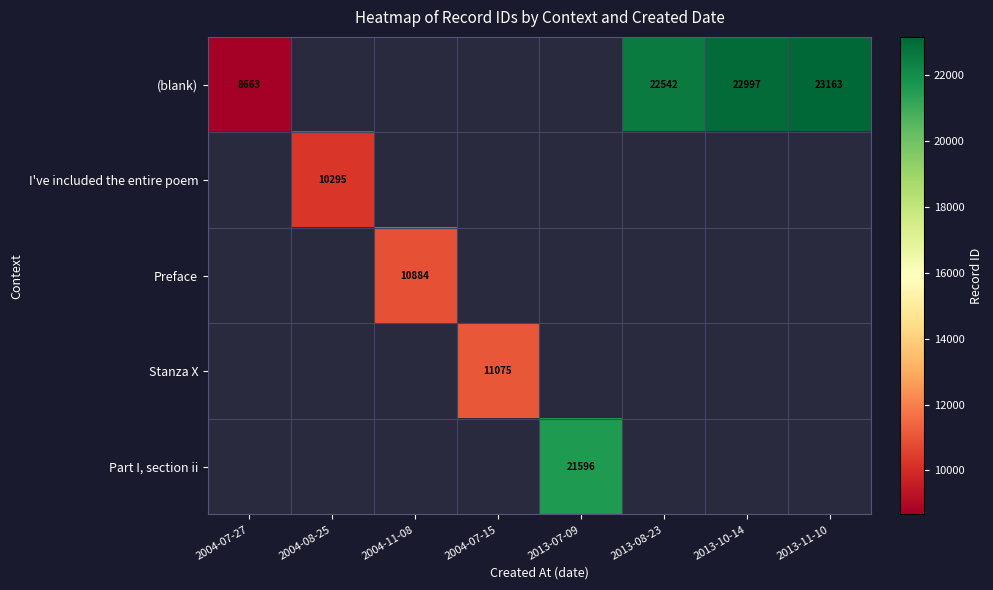

What is the sum of the (blank) values at 2013-10-14 and 2004-07-27?

31660